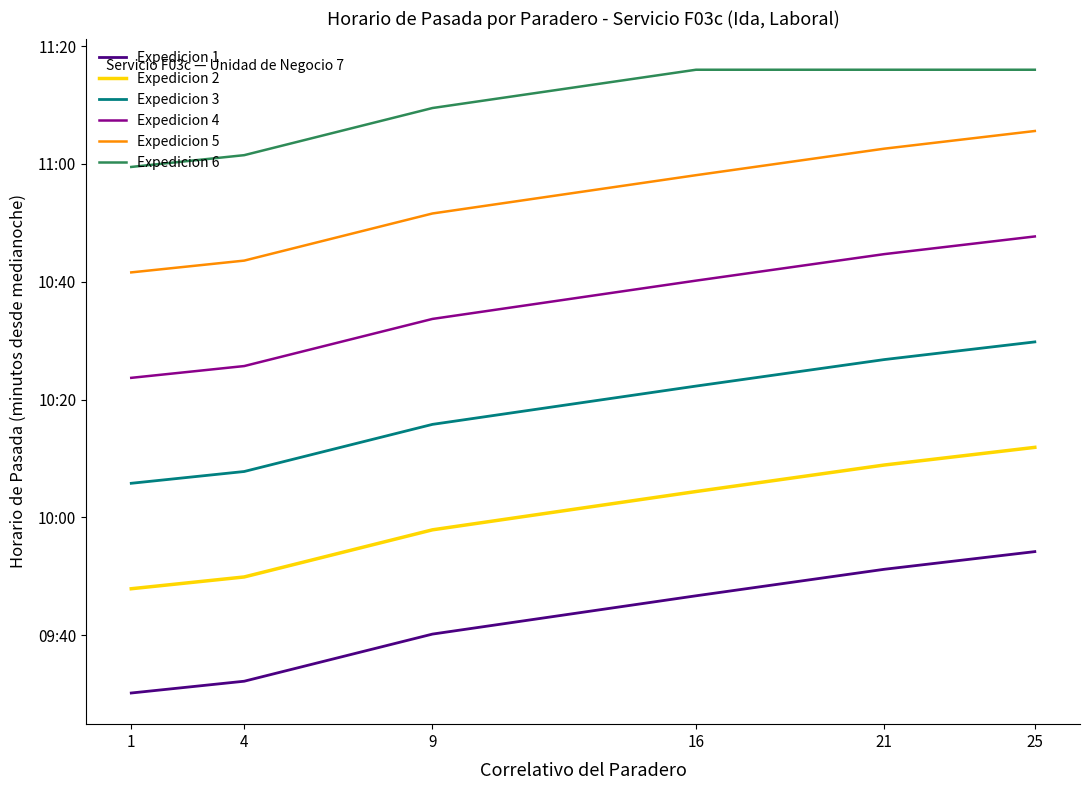

Does the chart display data point markers on the line(s)?

No